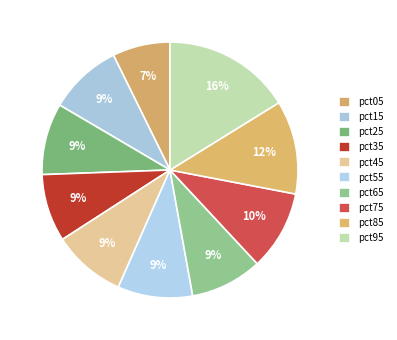

What percentage is NOT represented by pct65?

90.9%